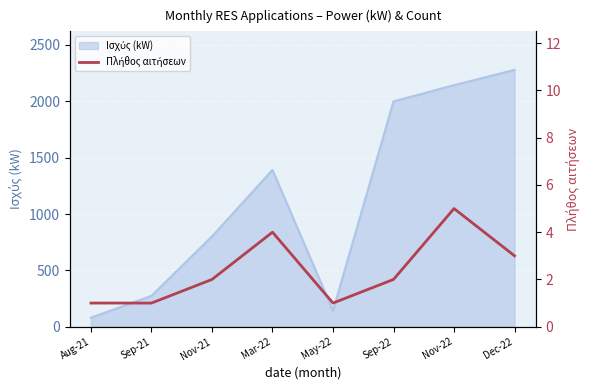

How many interior local peaks (higher than both neighbors) does the data have?

2